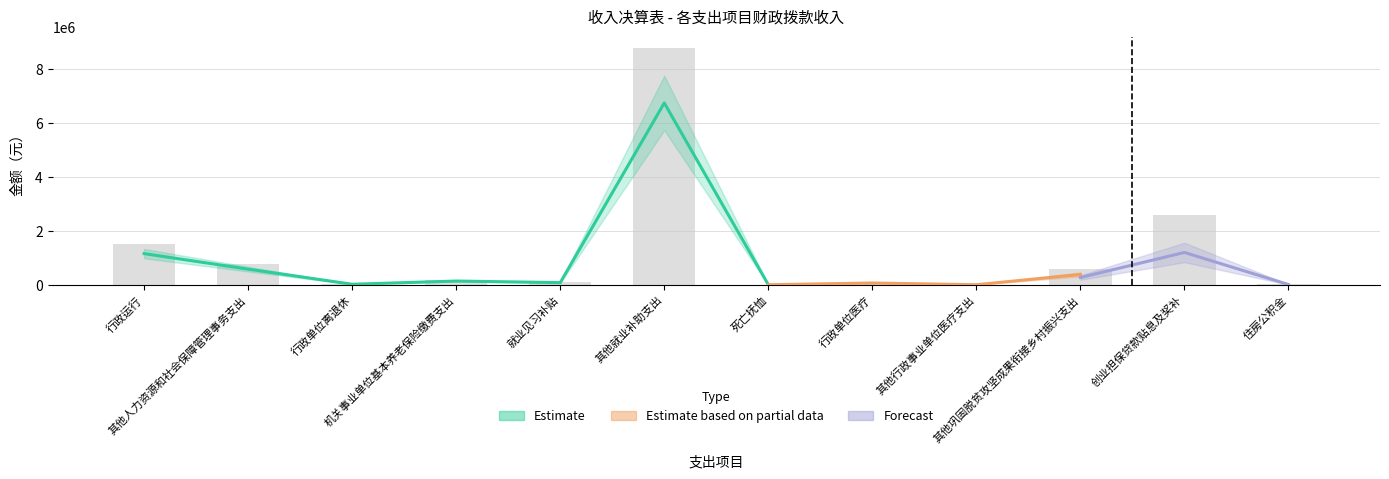

The value of 财政拨款收入 at 机关事业单位基本养老保险缴费支出 is 142018.6. True or false?

True